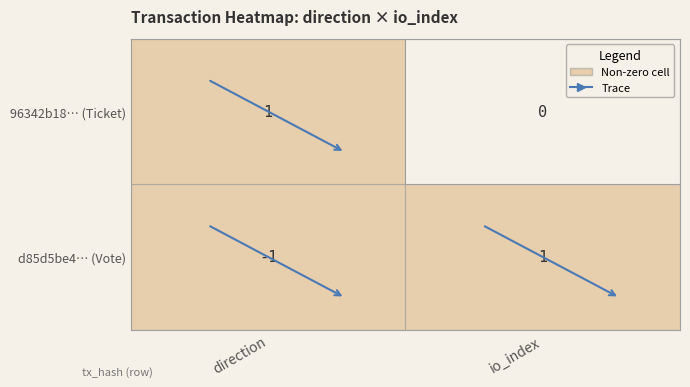

True or false: d85d5be4… has a value of 1 at 1.

False